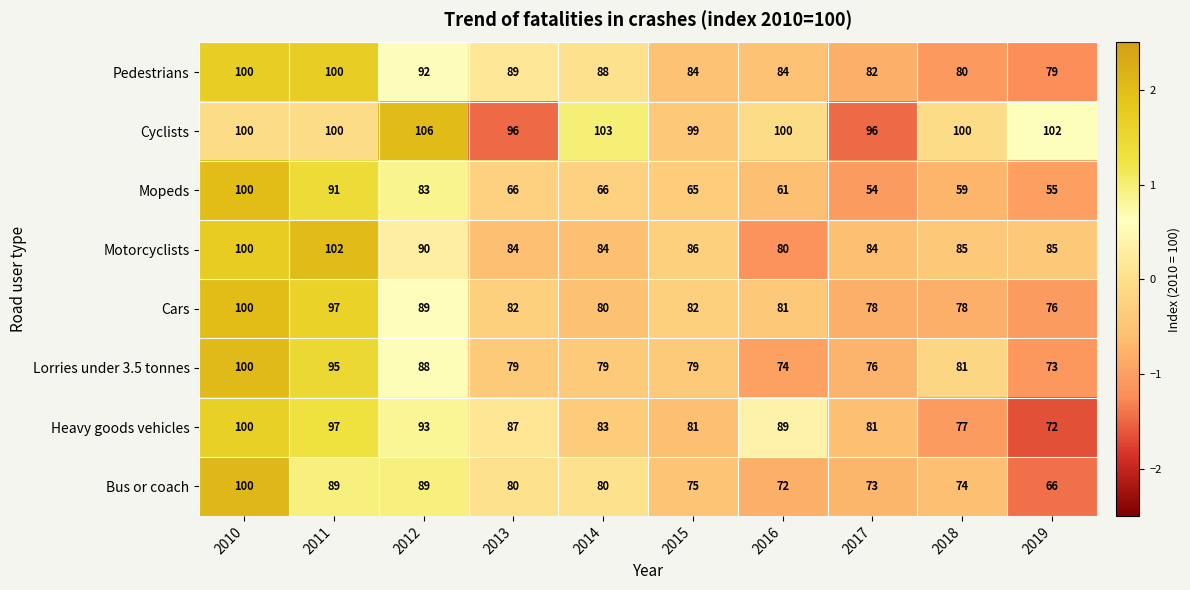

Where does the Heavy goods vehicles series first go above 87?

2010